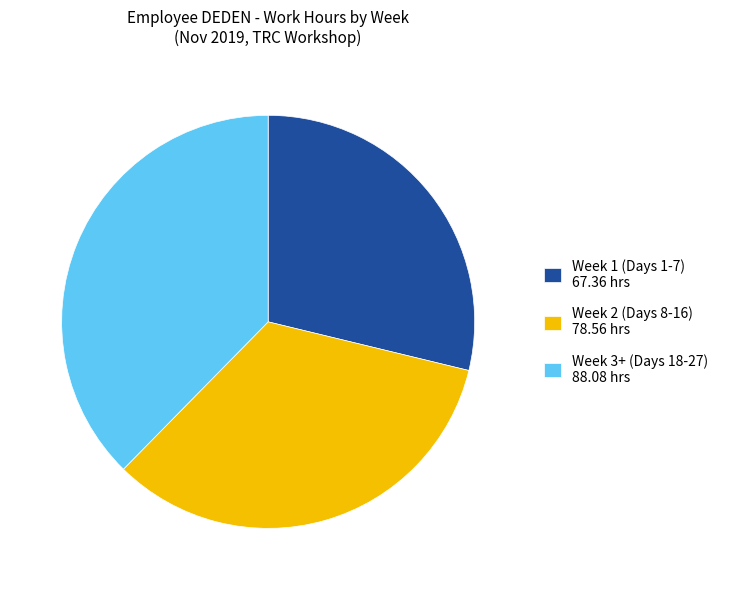

What is the ratio of the value at Week 3+ (Days 18-27) 88.08 hrs to the value at Week 1 (Days 1-7) 67.36 hrs?

1.3